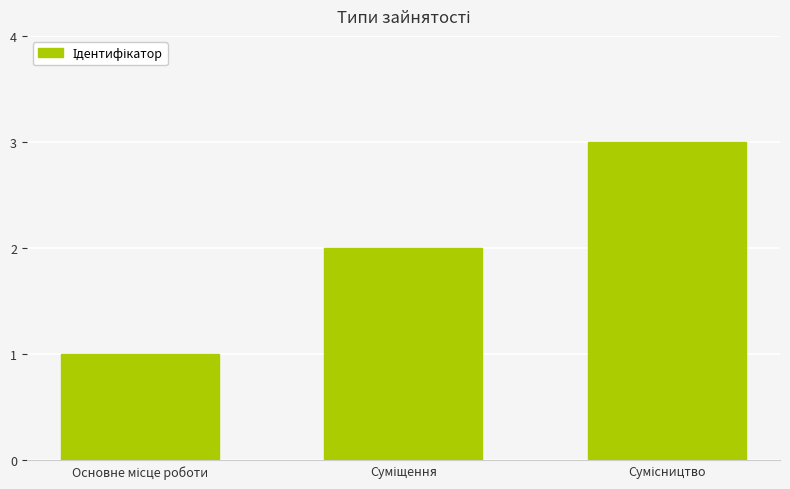

What is the maximum value shown in the chart?

3